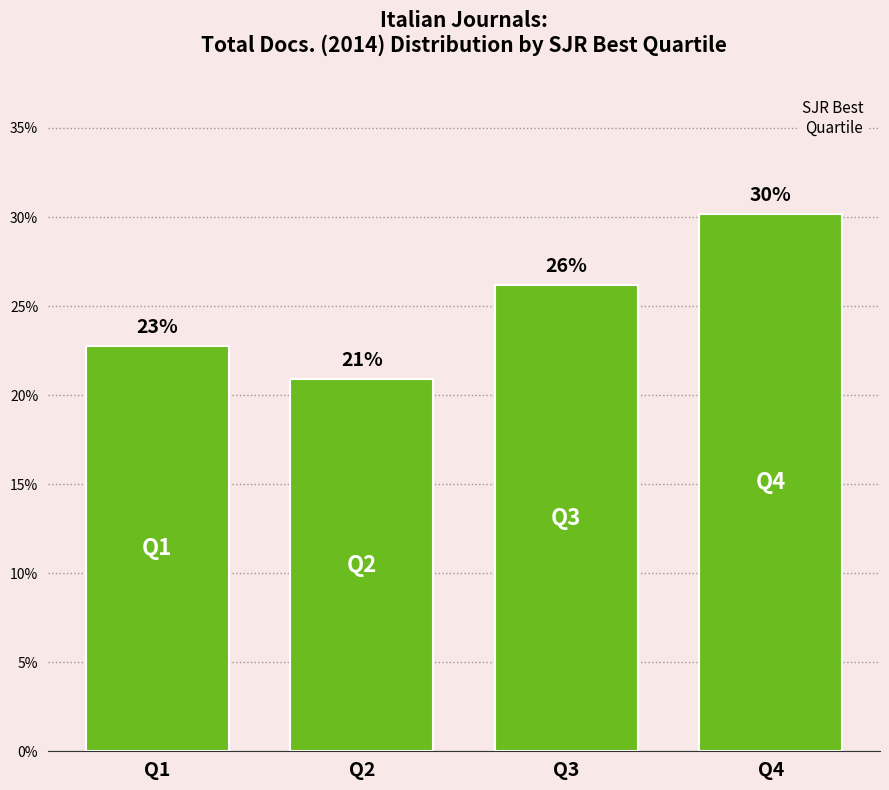

Does the chart contain any negative values?

No